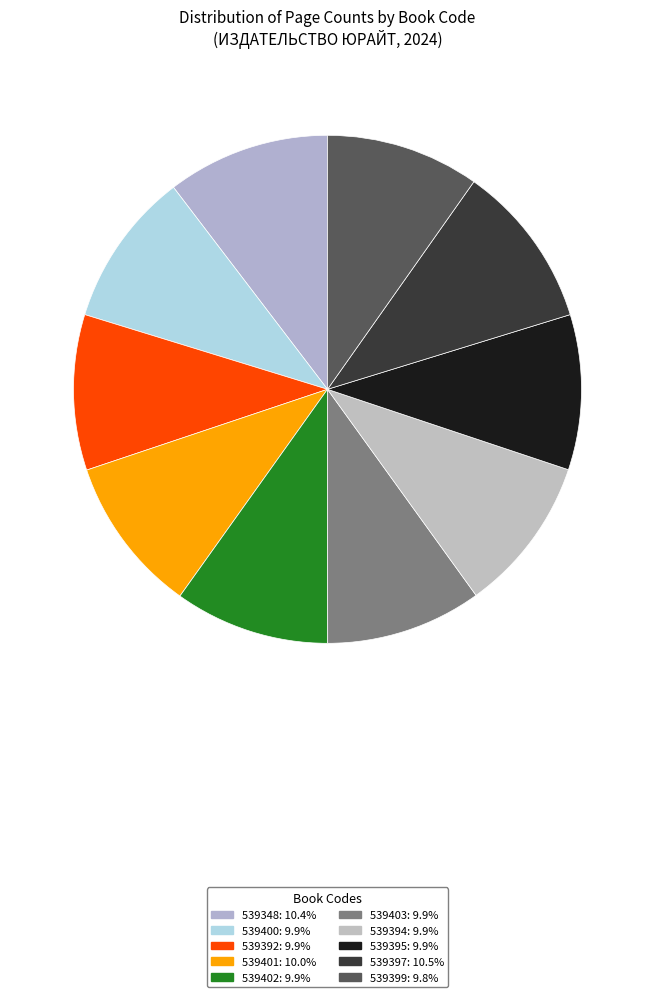

Count the number of slices in the pie.

10